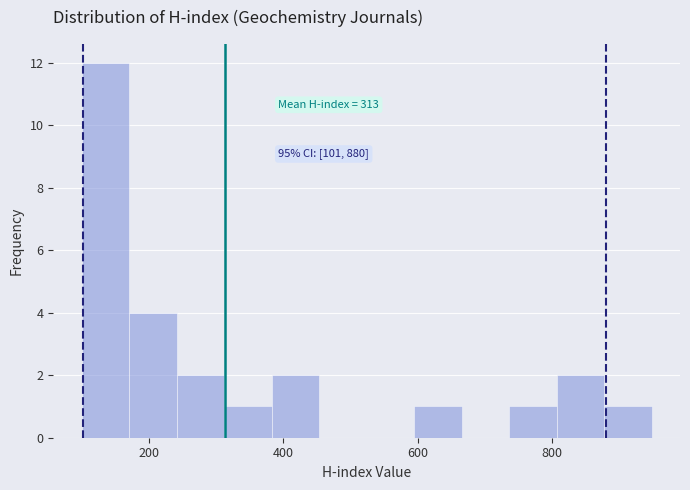

Around what value on the x-axis is the tallest bar? Give the approximate position of its centre, as read against the axis.

140